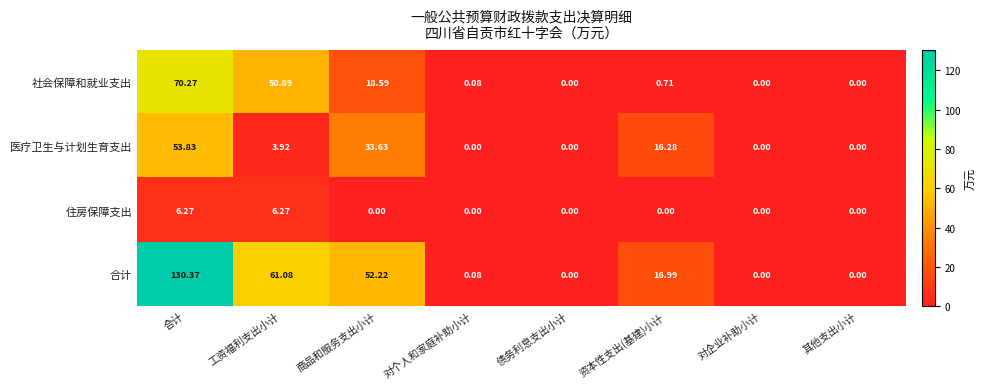

What is the total value across all series at 资本性支出(基建)小计?

34.0